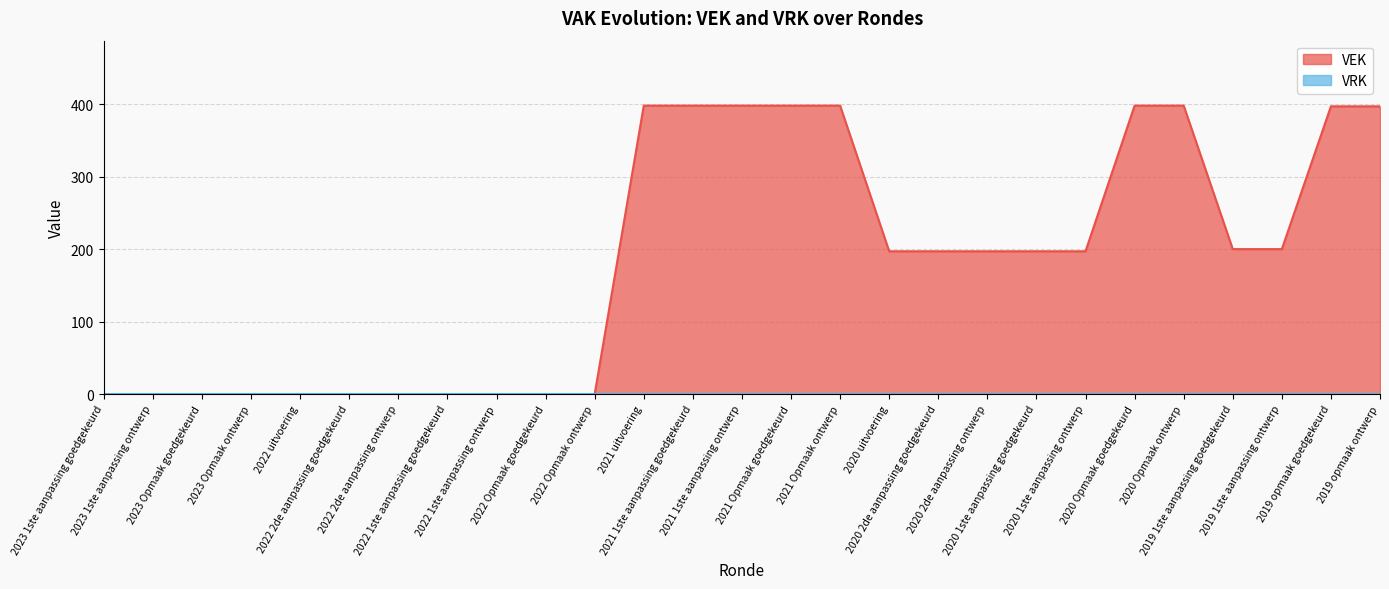

How many series are shown in this chart?

2